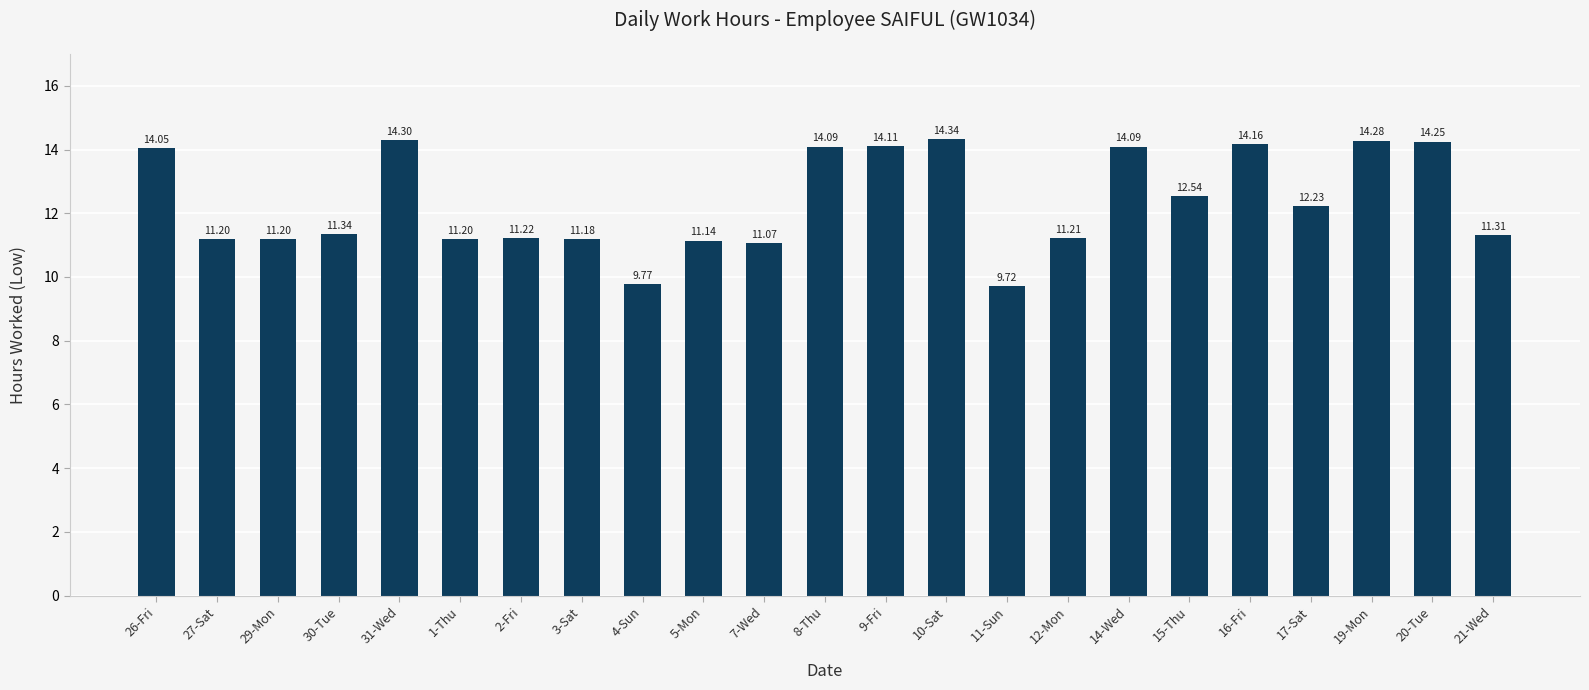

What is the average value?

12.3